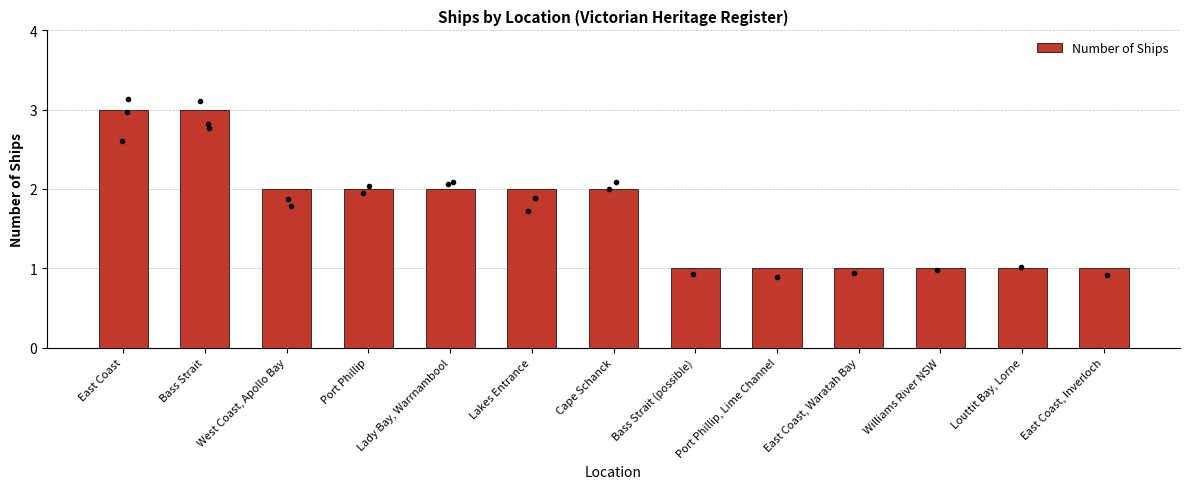

Where does the data first go above 2?

East Coast